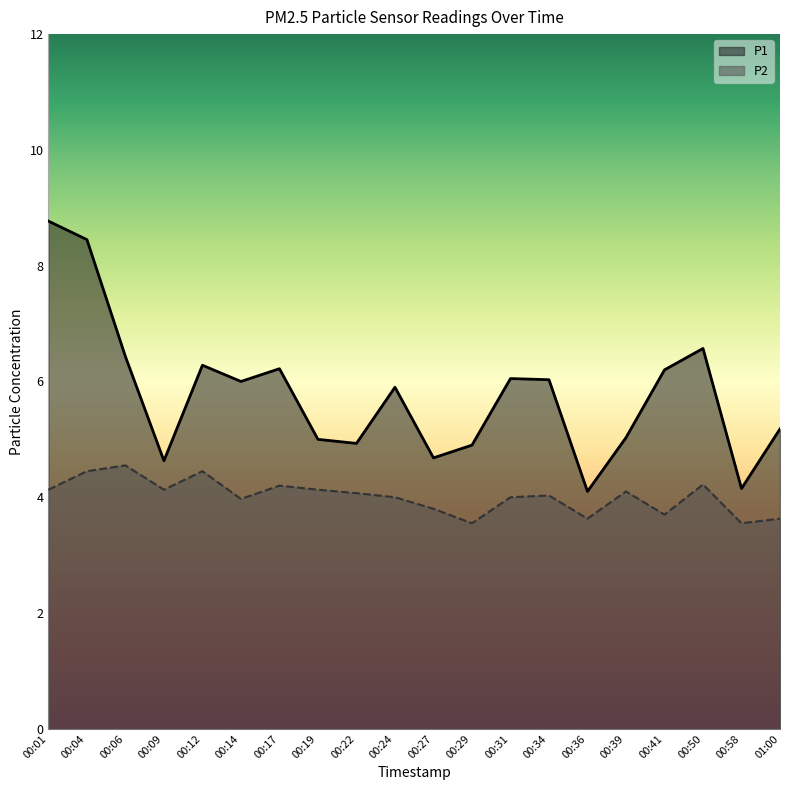

What position from the left is 00:19?

8